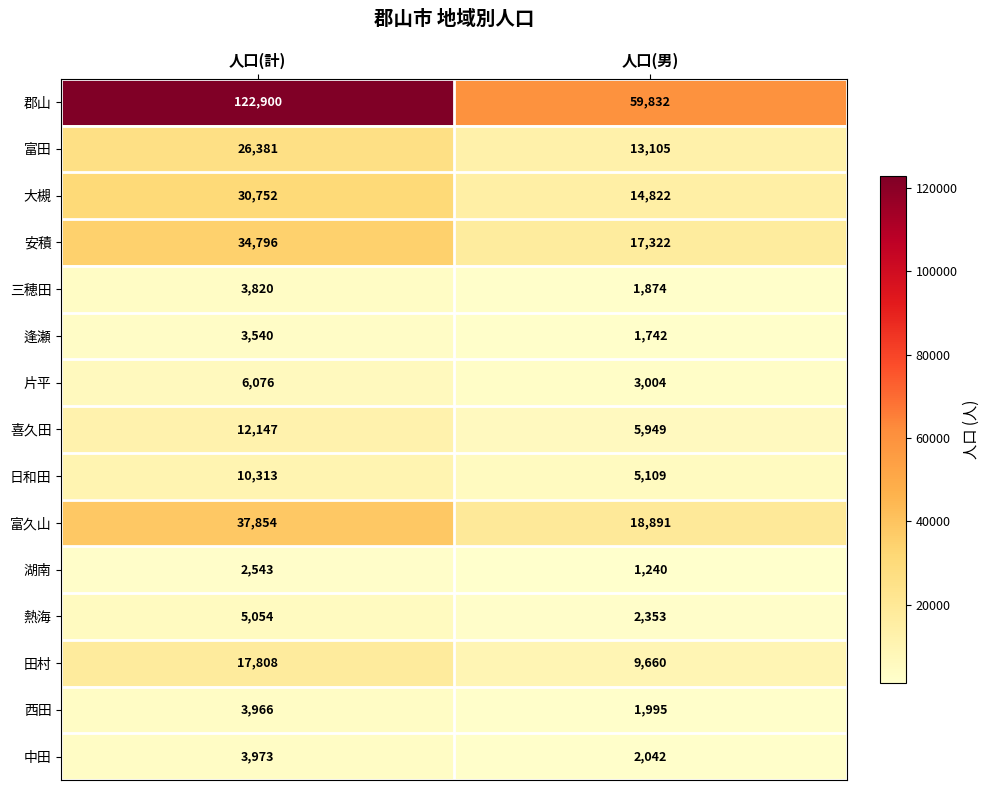

Reading right to left, what are all the values shown in this chart?

郡山: 59832	122900
富田: 13105	26381
大槻: 14822	30752
安積: 17322	34796
三穂田: 1874	3820
逢瀬: 1742	3540
片平: 3004	6076
喜久田: 5949	12147
日和田: 5109	10313
富久山: 18891	37854
湖南: 1240	2543
熱海: 2353	5054
田村: 9660	17808
西田: 1995	3966
中田: 2042	3973